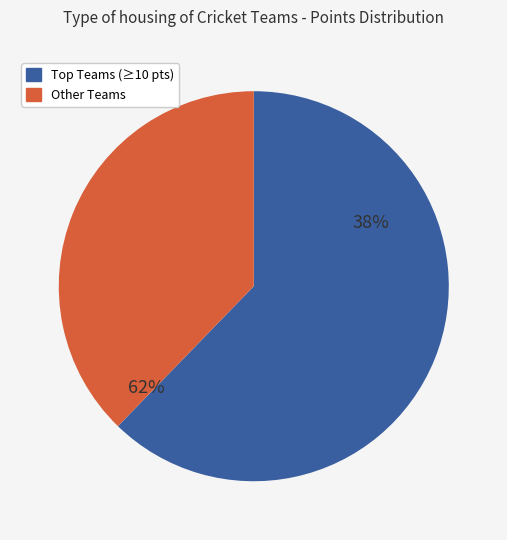

The Punjabxi slice represents 3% of the pie. True or false?

False